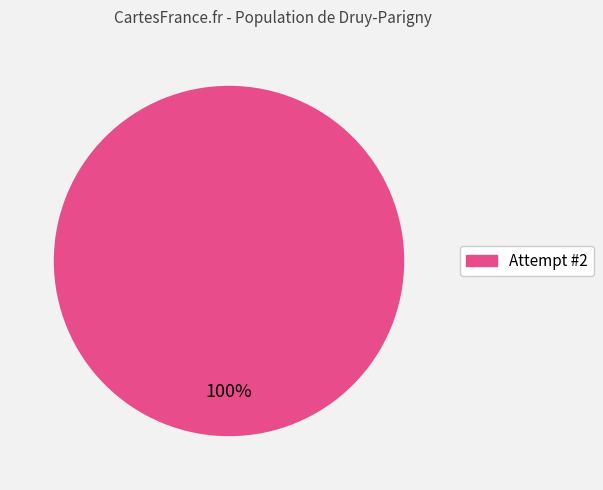

Is it true that Attempt #2 is 100% of the pie?

True